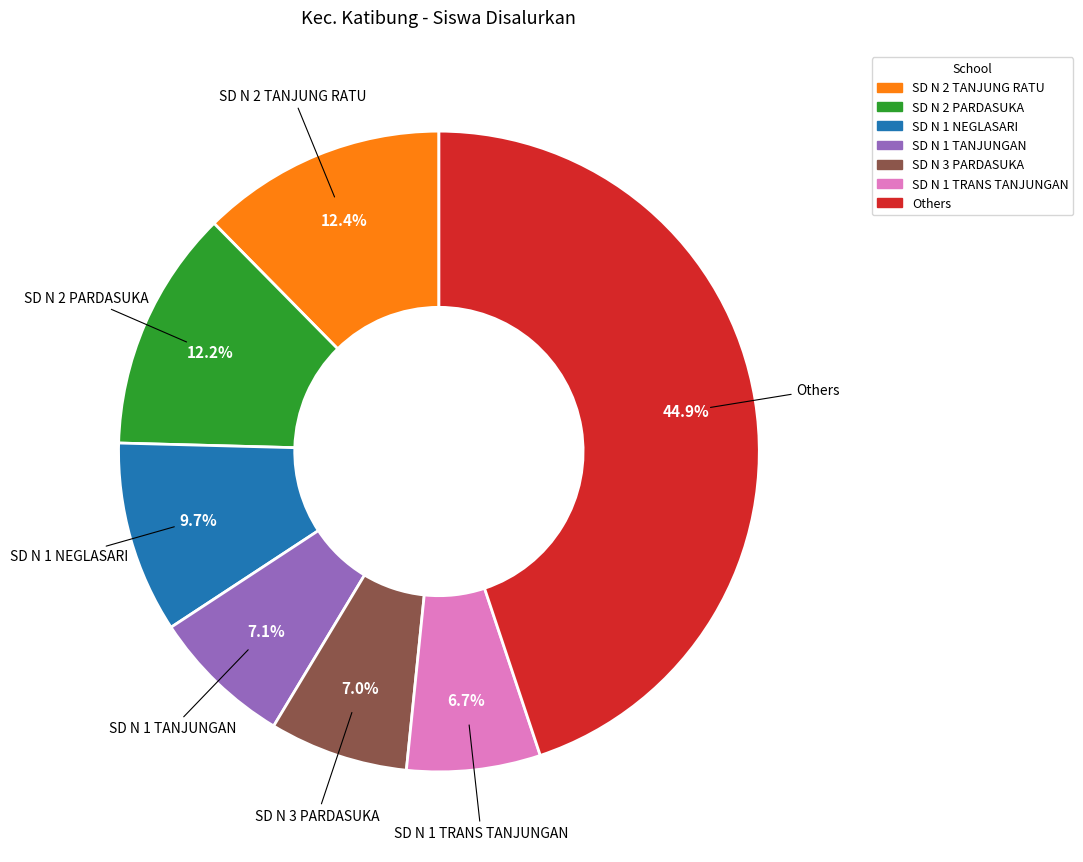

Is there a majority slice in this chart?

No